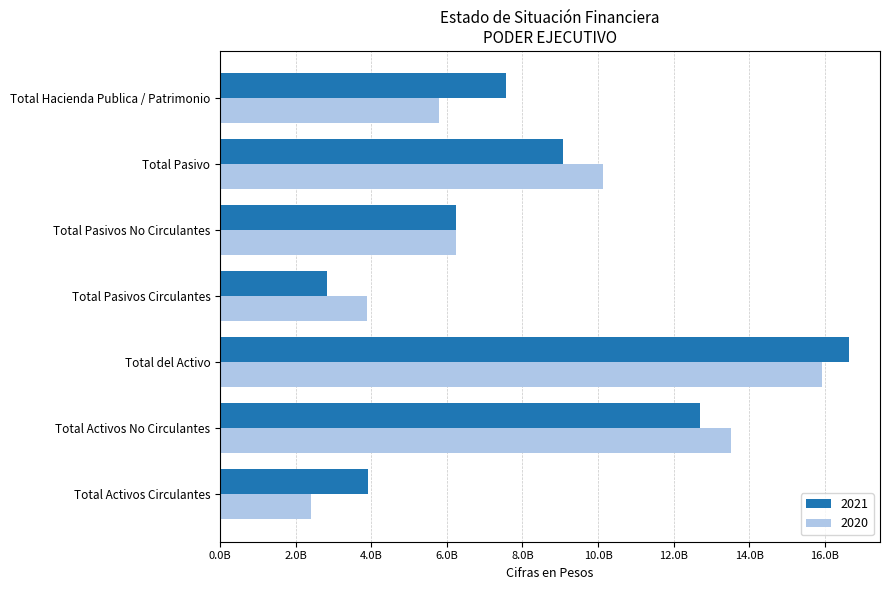

Rank the series at Total Hacienda Publica / Patrimonio from highest to lowest value.

2021, 2020